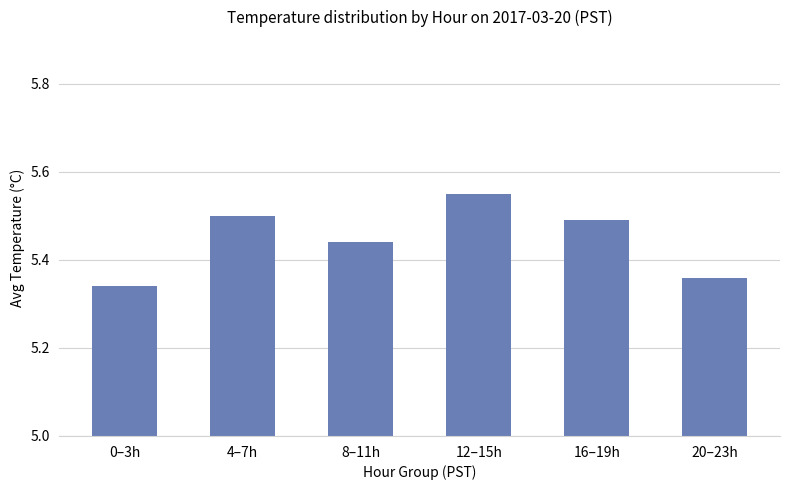

How many data points does each series have?

6